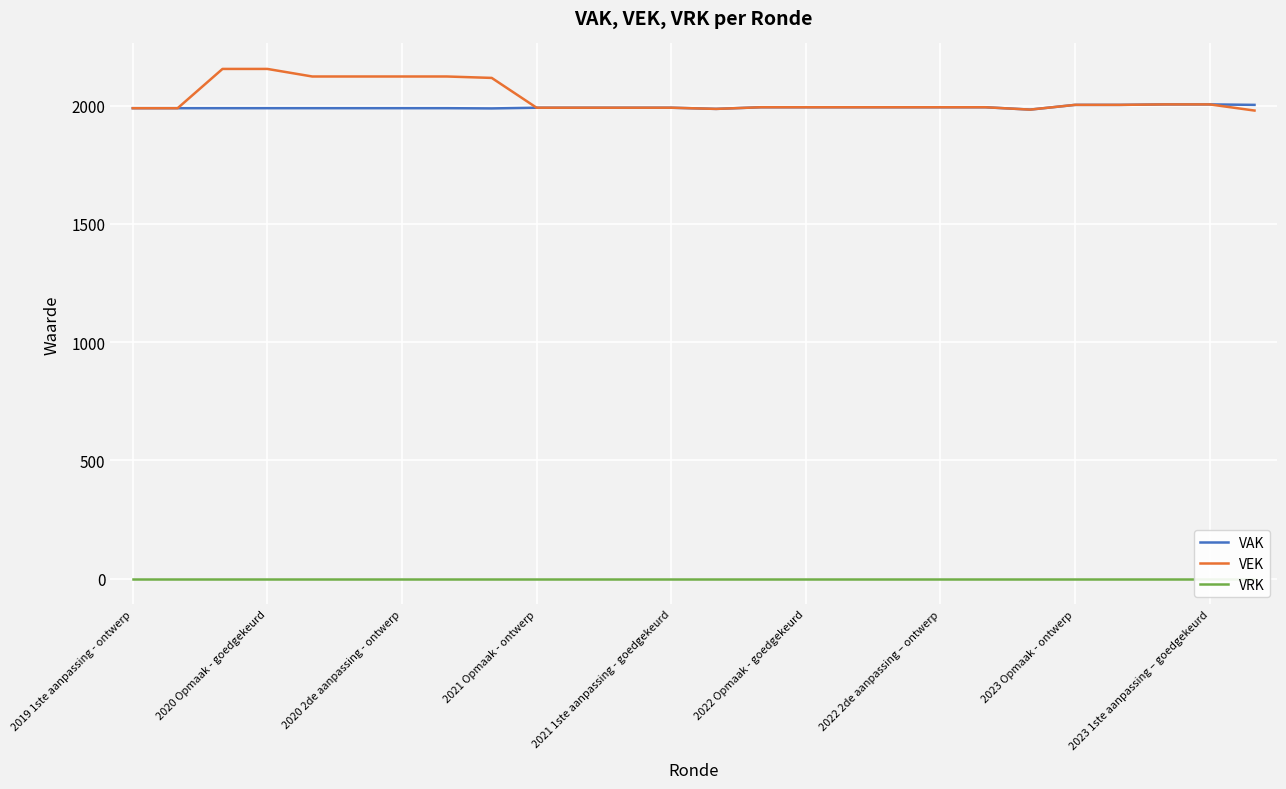

What is the value of the VAK point at the 4th from the left?

1989